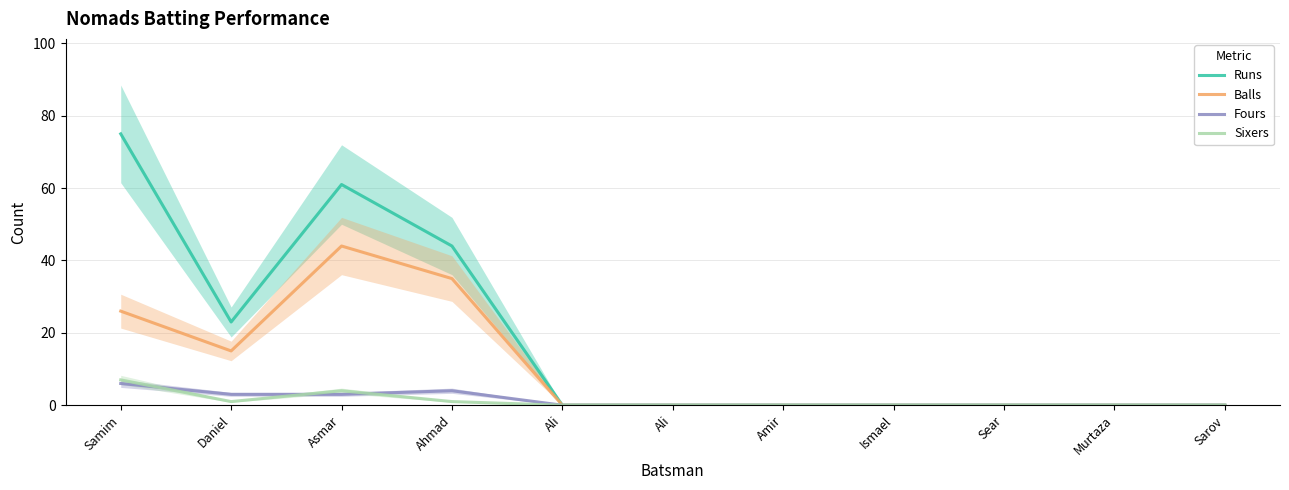

List the series in order of their peak value, highest first.

Runs, Balls, Sixers, Fours